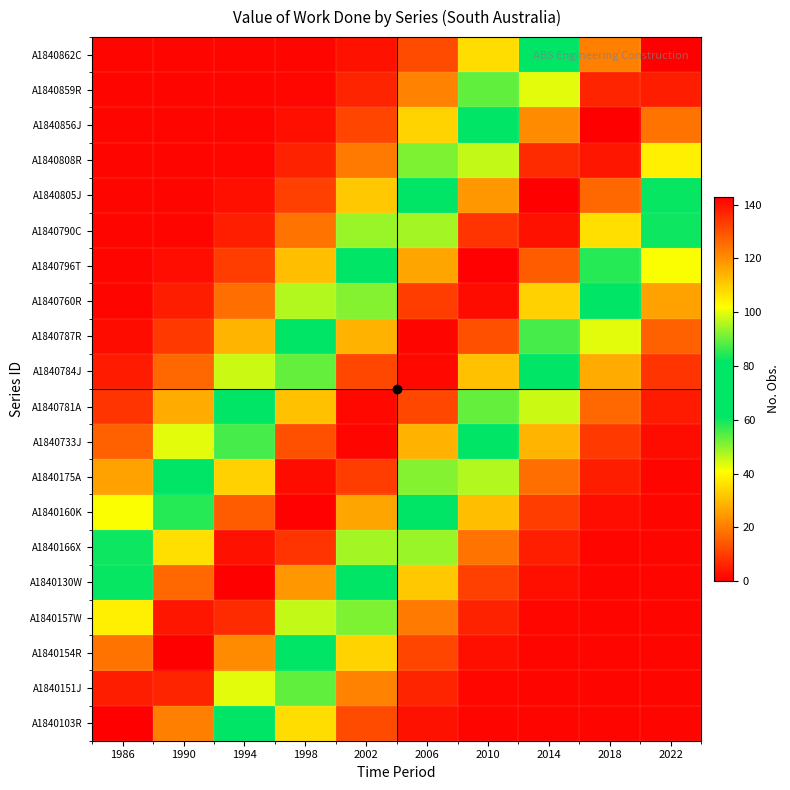

Reading right to left, list all the values displayed in this chart.

A1840103R: 2022=1.0	2018=1.0	2014=1.0	2010=1.0	2006=3.0	2002=12.1	1998=35.7	1994=77.1	1990=122.6	1986=143.0
A1840151J: 2022=1.0	2018=1.0	2014=1.0	2010=1.3	2006=6.1	2002=21.0	1998=53.4	1994=99.8	1990=137.0	1986=138.1
A1840154R: 2022=1.0	2018=1.0	2014=1.0	2010=2.8	2006=11.3	2002=33.9	1998=74.6	1994=120.5	1990=142.9	1986=124.5
A1840157W: 2022=1.0	2018=1.0	2014=1.2	2010=5.6	2006=19.8	2002=51.2	1998=97.3	1994=135.8	1990=139.1	1986=104.7
A1840130W: 2022=1.0	2018=1.0	2014=2.6	2010=10.6	2006=32.3	2002=72.2	1998=118.4	1994=142.8	1990=126.4	1986=82.2
A1840166X: 2022=1.0	2018=1.1	2014=5.2	2010=18.7	2006=49.1	2002=94.8	1998=134.5	1994=140.0	1990=107.1	1986=60.2
A1840160K: 2022=1.0	2018=2.4	2014=9.9	2010=30.7	2006=69.7	2002=116.3	1998=142.5	1994=128.2	1990=84.7	1986=41.1
A1840175A: 2022=1.0	2018=4.8	2014=17.6	2010=47.0	2006=92.3	2002=133.0	1998=140.8	1994=109.5	1990=62.5	1986=26.2
A1840733J: 2022=2.2	2018=9.3	2014=29.1	2010=67.3	2006=114.1	2002=142.0	1998=129.9	1994=87.2	1990=43.0	1986=15.6
A1840781A: 2022=4.5	2018=16.6	2014=45.0	2010=89.8	2006=131.5	2002=141.5	1998=111.8	1994=64.9	1990=27.6	1986=8.7
A1840784J: 2022=8.7	2018=27.6	2014=64.9	2010=111.8	2006=141.5	2002=131.5	1998=89.8	1994=45.0	1990=16.6	1986=4.5
A1840787R: 2022=15.6	2018=43.0	2014=87.2	2010=129.9	2006=142.0	2002=114.1	1998=67.3	1994=29.1	1990=9.3	1986=2.2
A1840760R: 2022=26.2	2018=62.5	2014=109.5	2010=140.8	2006=133.0	2002=92.3	1998=47.0	1994=17.6	1990=4.8	1986=1.0
A1840796T: 2022=41.1	2018=84.7	2014=128.2	2010=142.5	2006=116.3	2002=69.7	1998=30.7	1994=9.9	1990=2.4	1986=1.0
A1840790C: 2022=60.2	2018=107.1	2014=140.0	2010=134.5	2006=94.8	2002=49.1	1998=18.7	1994=5.2	1990=1.1	1986=1.0
A1840805J: 2022=82.2	2018=126.4	2014=142.8	2010=118.4	2006=72.2	2002=32.3	1998=10.6	1994=2.6	1990=1.0	1986=1.0
A1840808R: 2022=104.7	2018=139.1	2014=135.8	2010=97.3	2006=51.2	2002=19.8	1998=5.6	1994=1.2	1990=1.0	1986=1.0
A1840856J: 2022=124.5	2018=142.9	2014=120.5	2010=74.6	2006=33.9	2002=11.3	1998=2.8	1994=1.0	1990=1.0	1986=1.0
A1840859R: 2022=138.1	2018=137.0	2014=99.8	2010=53.4	2006=21.0	2002=6.1	1998=1.3	1994=1.0	1990=1.0	1986=1.0
A1840862C: 2022=143.0	2018=122.6	2014=77.1	2010=35.7	2006=12.1	2002=3.0	1998=1.0	1994=1.0	1990=1.0	1986=1.0